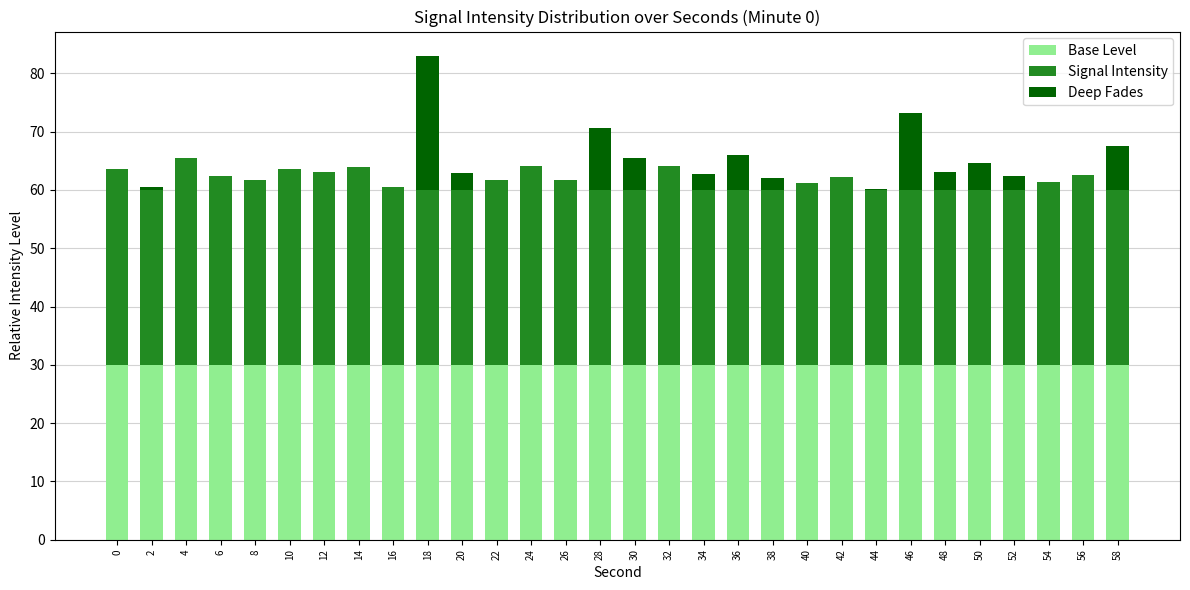

True or false: Base Level has a value of 54.0 at 32.

False